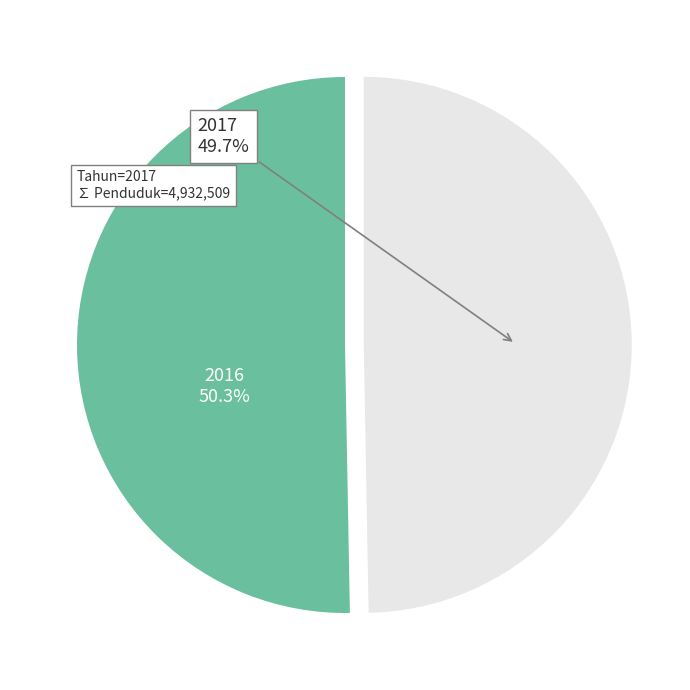

How many slices are in this pie chart?

2